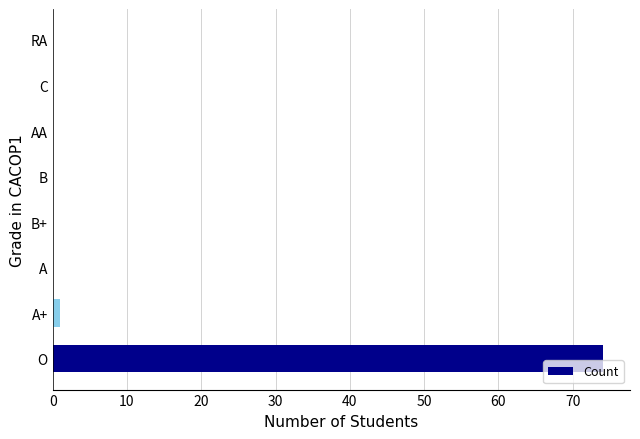

Reading top to bottom, extract all data points from this chart.

RA=0	C=0	AA=0	B=0	B+=0	A=0	A+=1	O=74